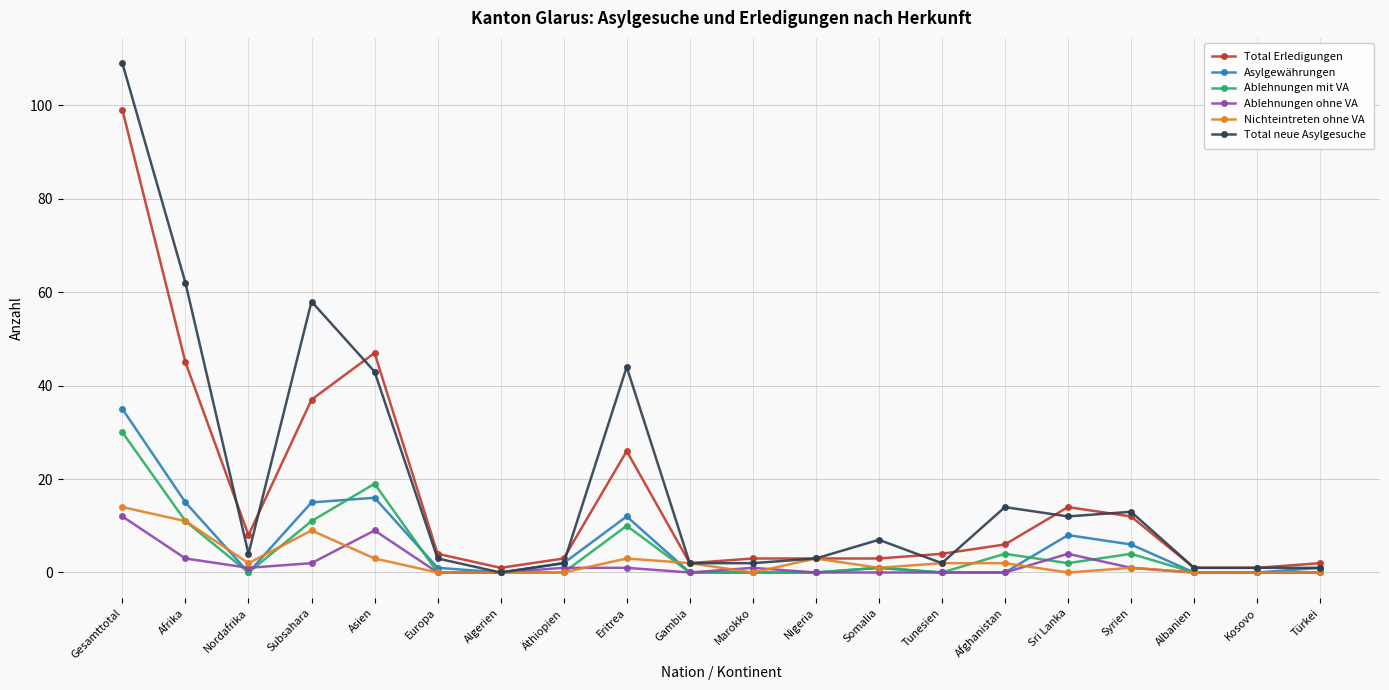

Between Gesamttotal and Gambia, which series saw the biggest shift?

Total neue Asylgesuche